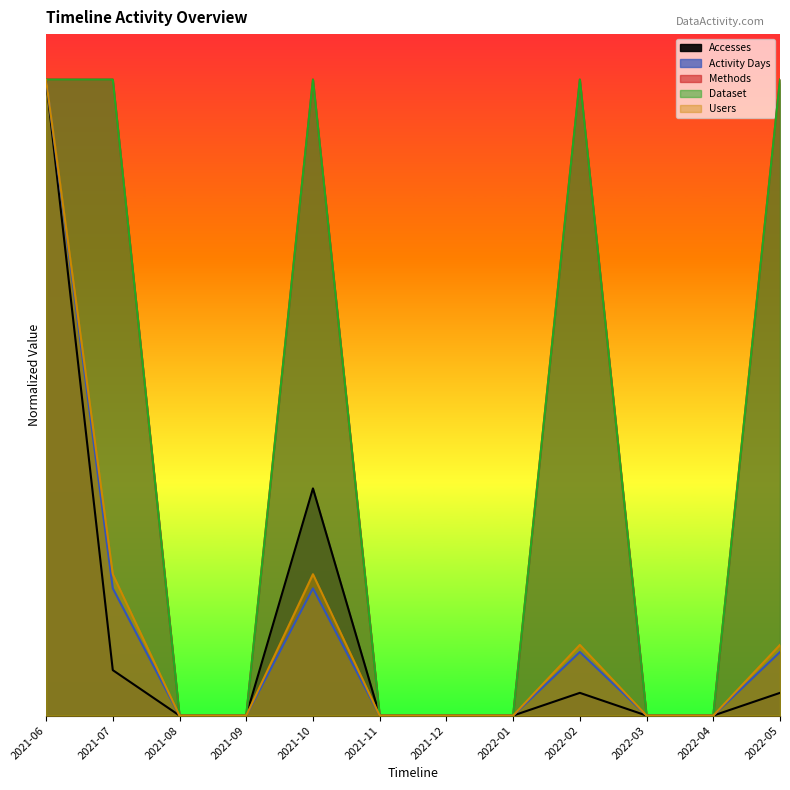

At 2021-09, list the series in order from smallest to largest.

Accesses, Activity Days, Methods, Dataset, Users